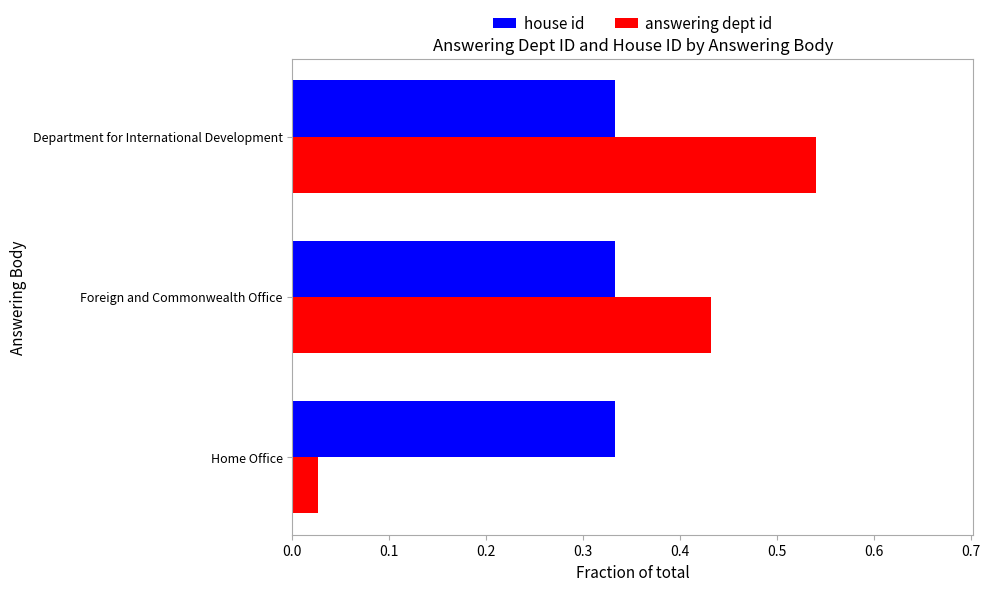

What is the sum of all answering dept id values?

1.0